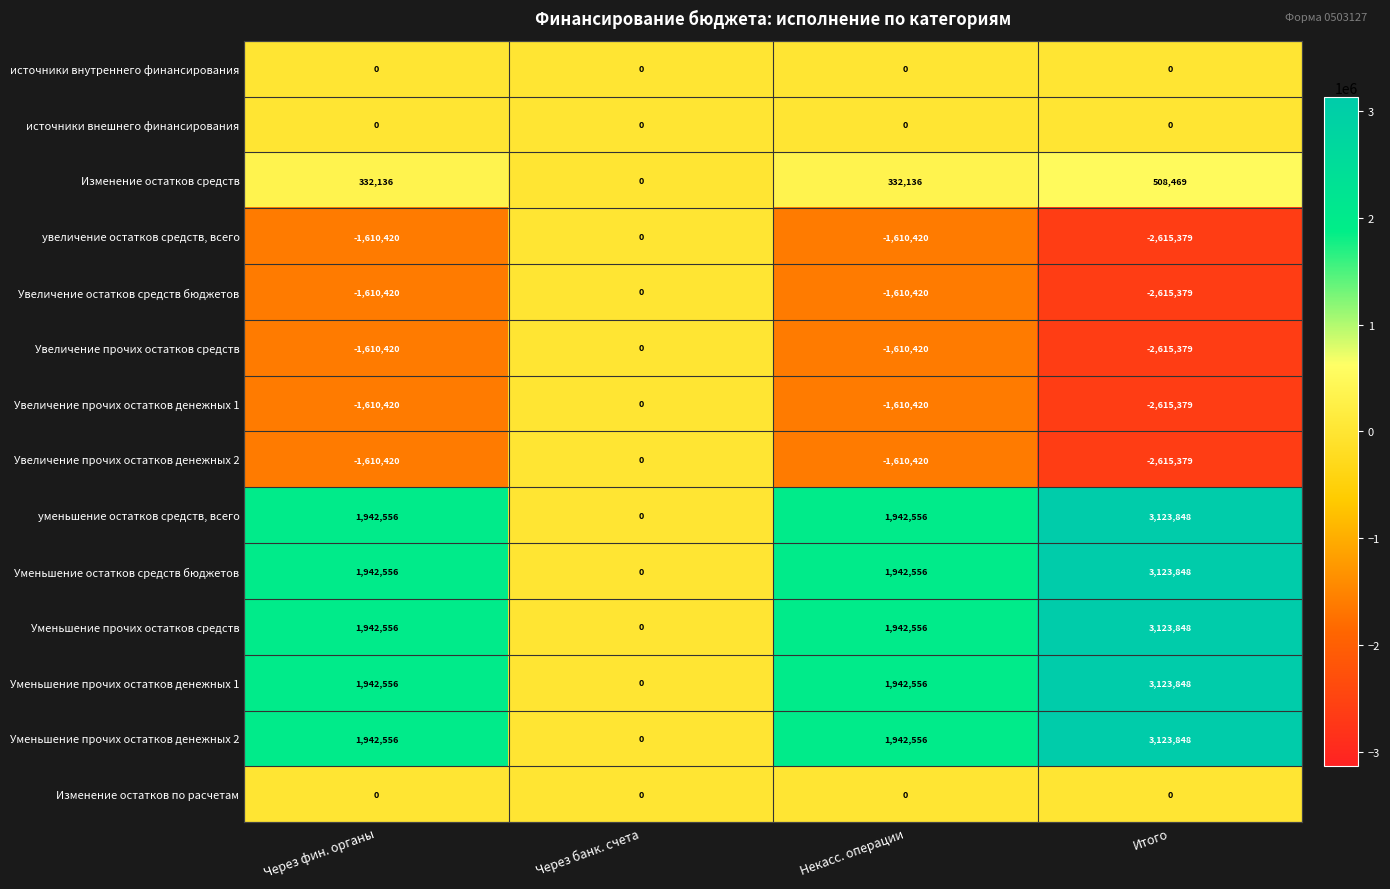

At which label does Увеличение прочих остатков денежных 1 first exceed -1610420?

Через банк. счета